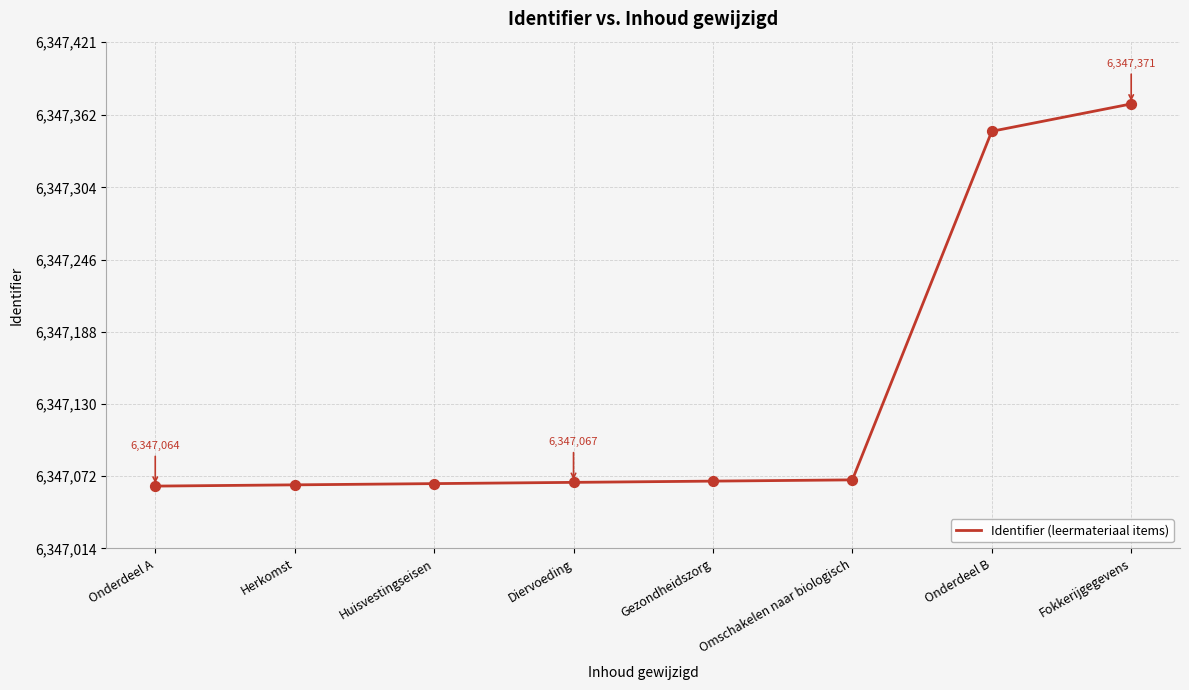

Approximately how many times larger is the value at Fokkerijgegevens compared to Diervoeding?

1.0